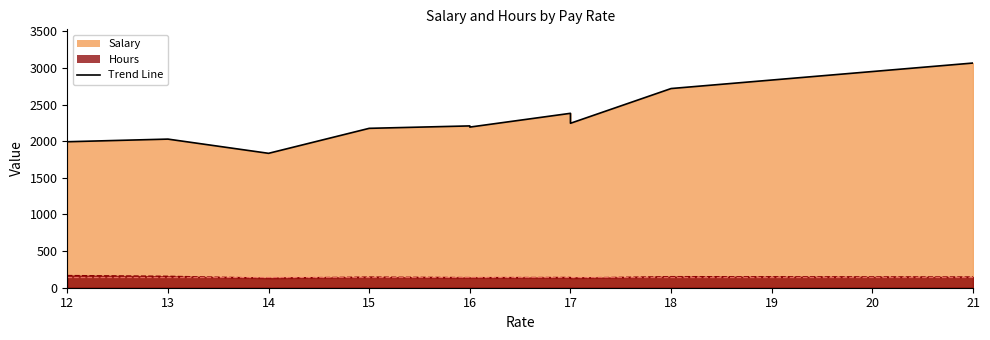

True or false: Salary and Hours cross at least once.

False